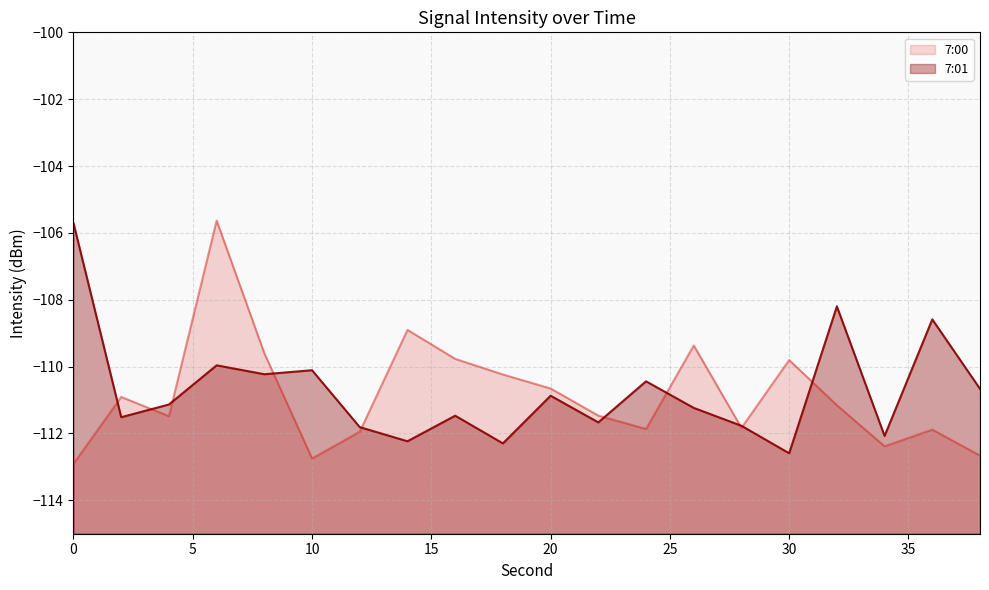

What is the difference between the second highest and minimum values in the 7:01 (line) series?

4.4